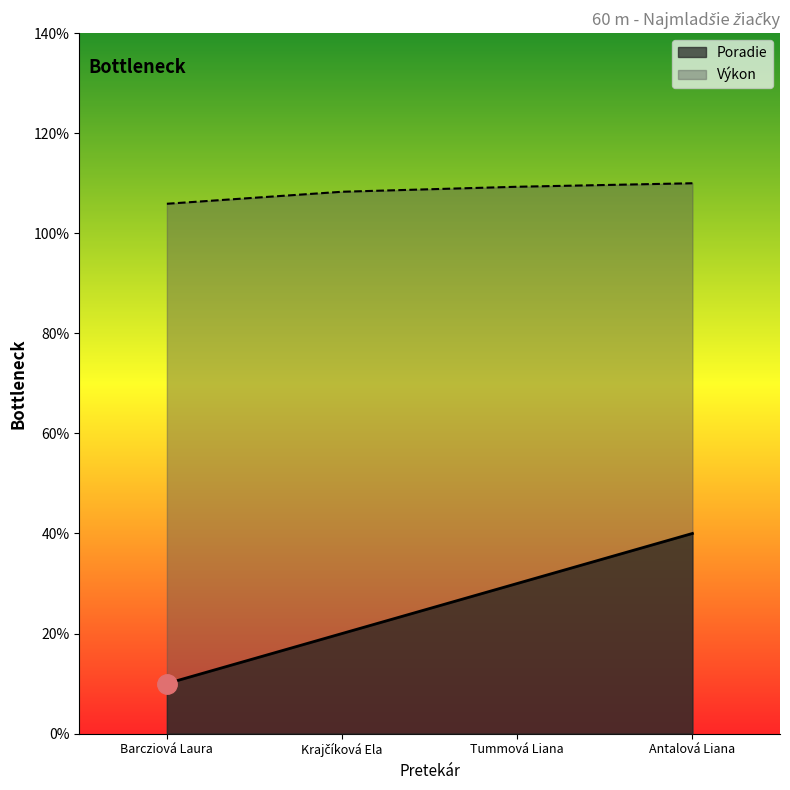

What are all the series names shown in the legend?

Poradie, Výkon